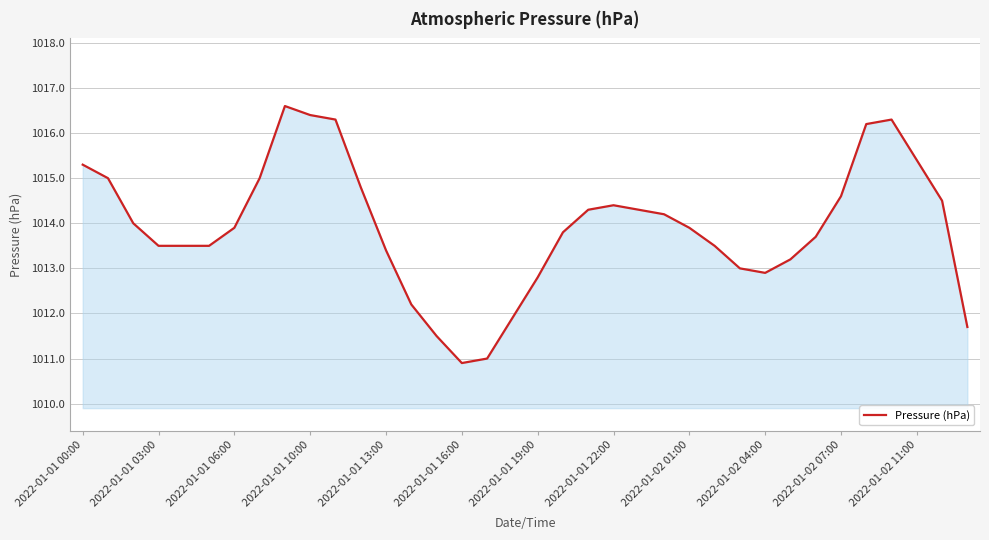

True or false: the data has more than 0 interior local peaks.

True